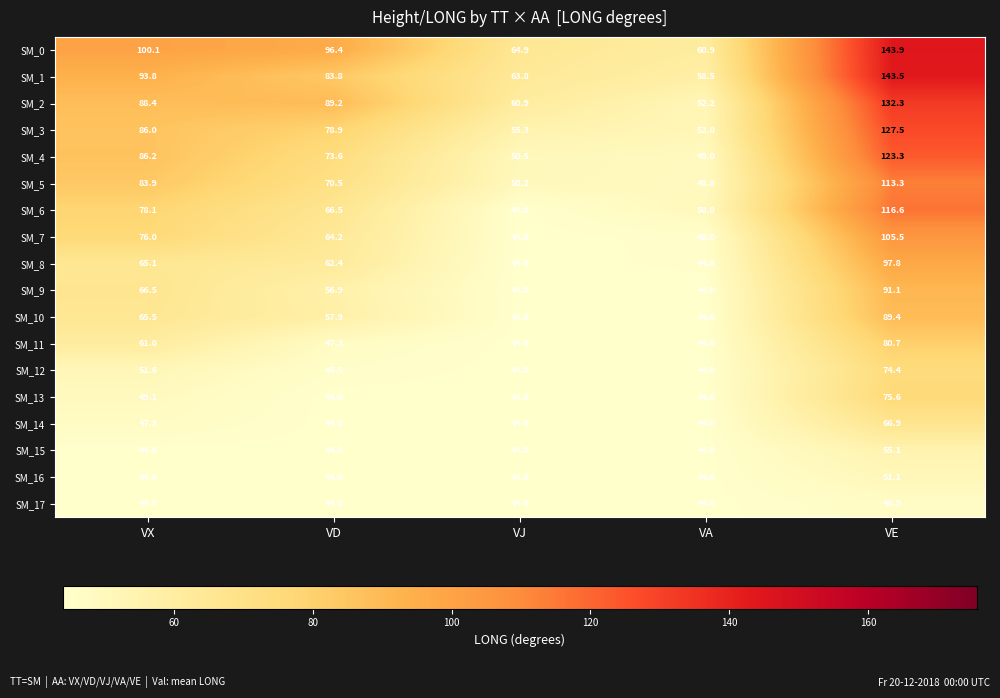

What value does the SM_3 series have at VD?

78.9